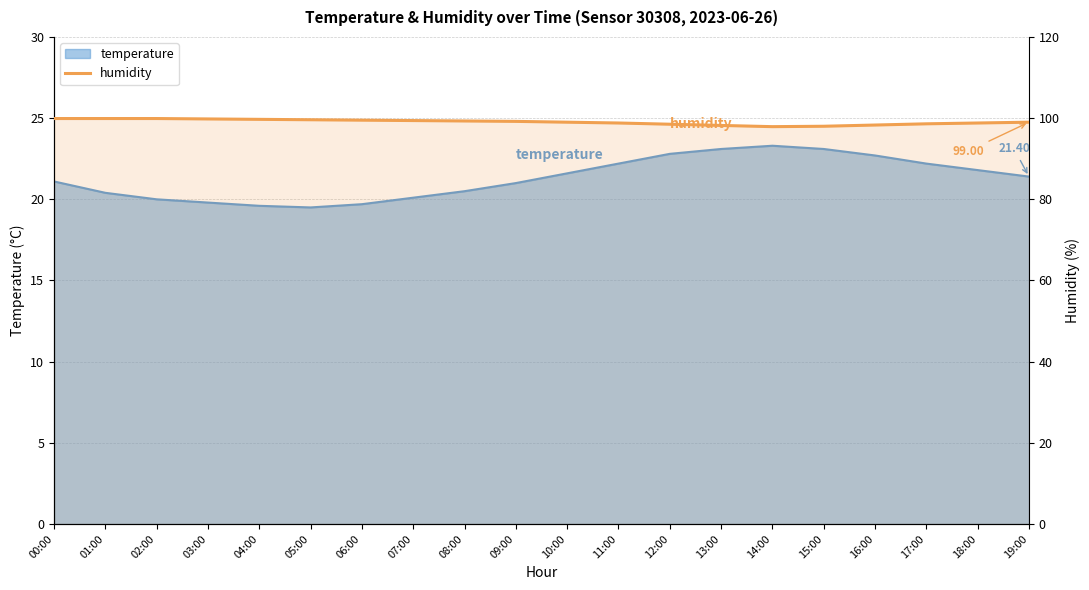

How many data points are above 99?

10